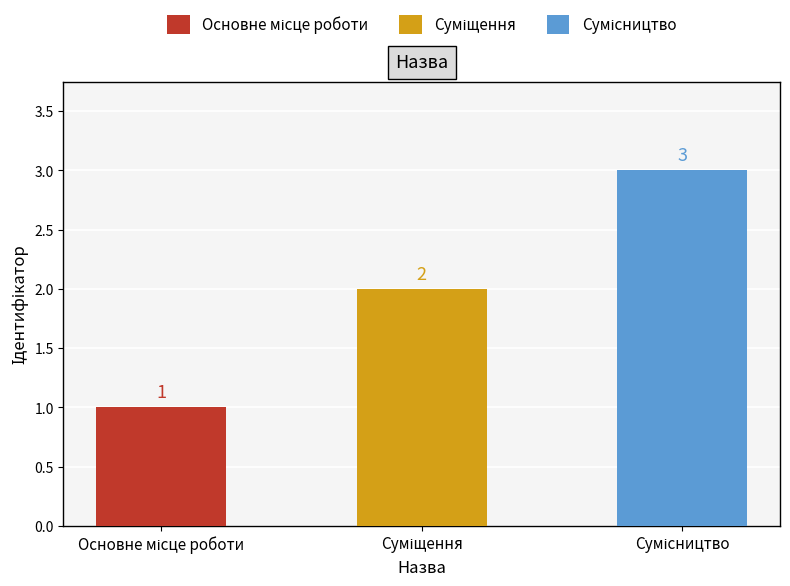

What is the greatest value displayed?

3